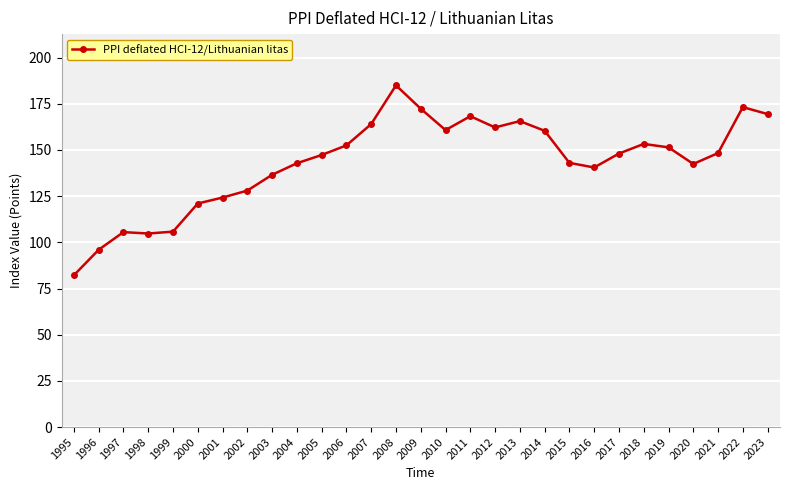

What is the average value?

143.3